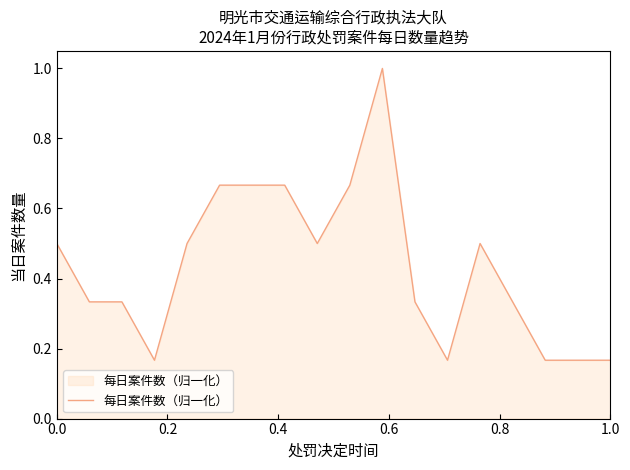

What is the greatest value displayed?

1.0